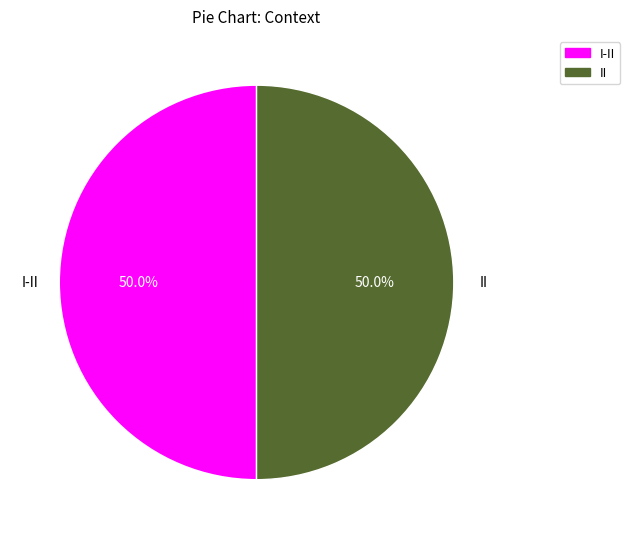

To the nearest percent, what percentage of the pie is II?

50%